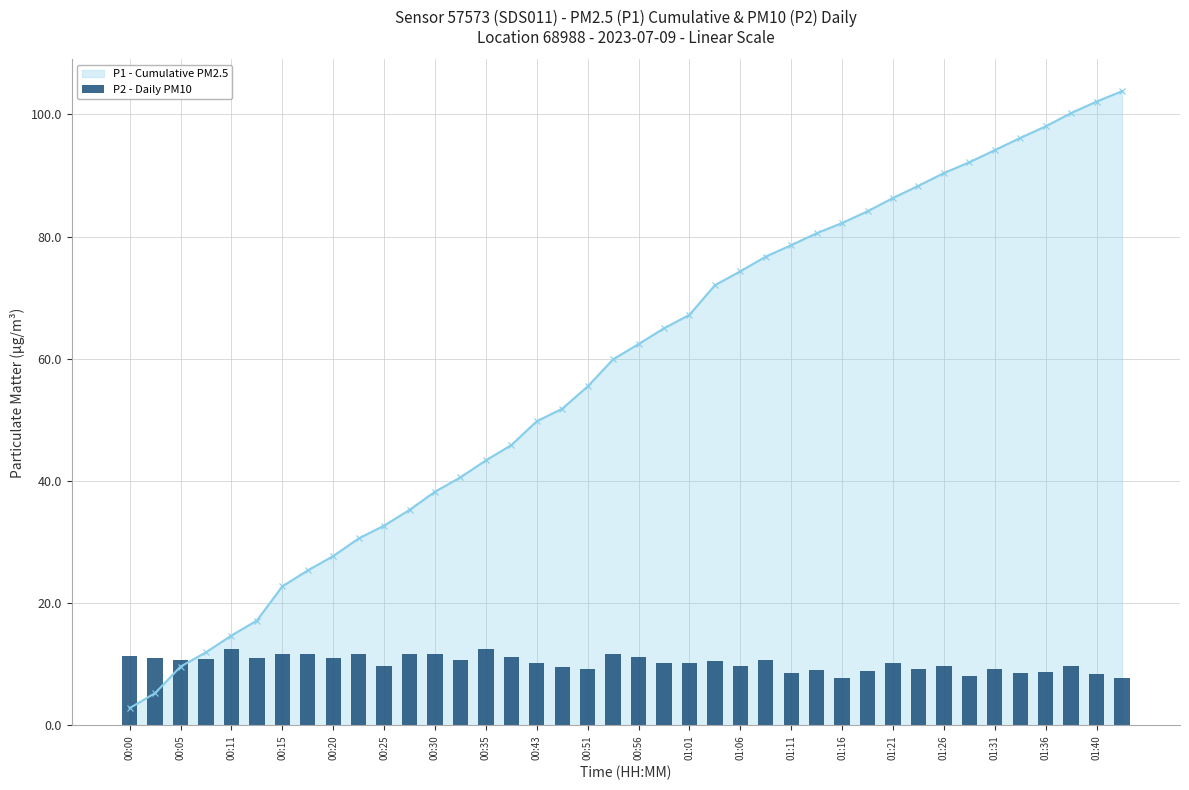

The value of P1 - Cumulative PM2.5 at 00:30 is 68.8. True or false?

False